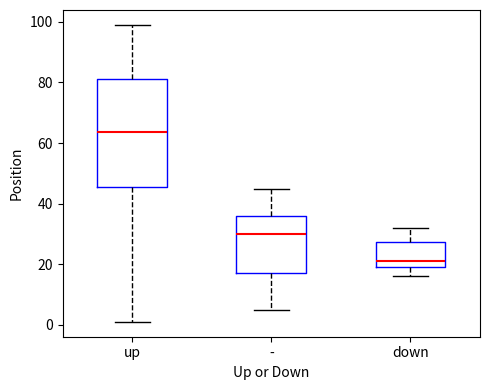

Reading left to right, read every box against the y-axis: the position of its median line, the range the box covers, and the ends of its whiskers. The values are not printed on the chart, so give them approximately, as read against the axis.

up: median 64, box 46 to 82, whiskers 2 to 100
-: median 30, box 18 to 36, whiskers 6 to 46
down: median 22, box 20 to 28, whiskers 16 to 32